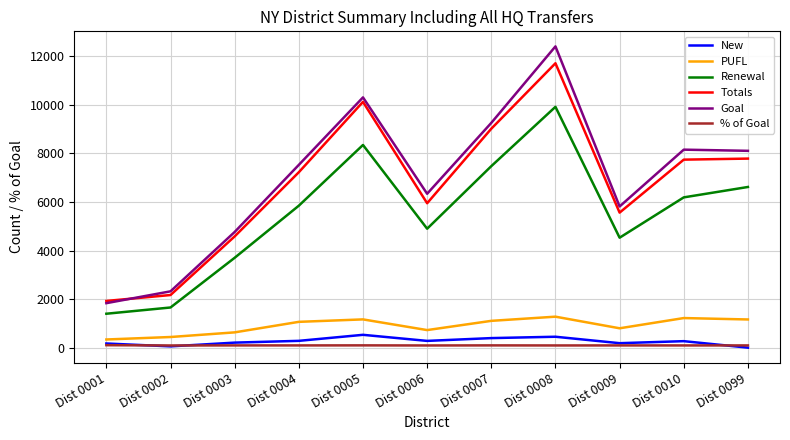

Between Dist 0004 and Dist 0009, which series saw the biggest shift?

Goal